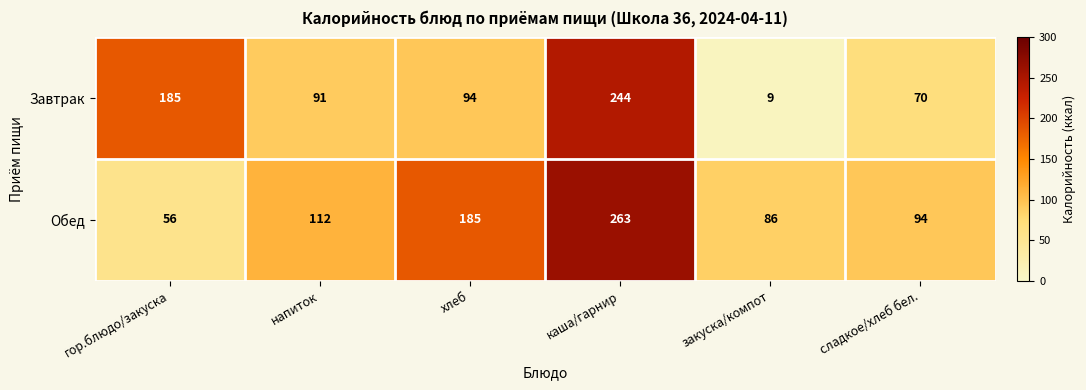

Reading left to right, extract all data points from this chart.

Завтрак: гор.блюдо/закуска=185	напиток=91	хлеб=94	каша/гарнир=244	закуска/компот=9	сладкое/хлеб бел.=70
Обед: гор.блюдо/закуска=56	напиток=112	хлеб=185	каша/гарнир=263	закуска/компот=86	сладкое/хлеб бел.=94